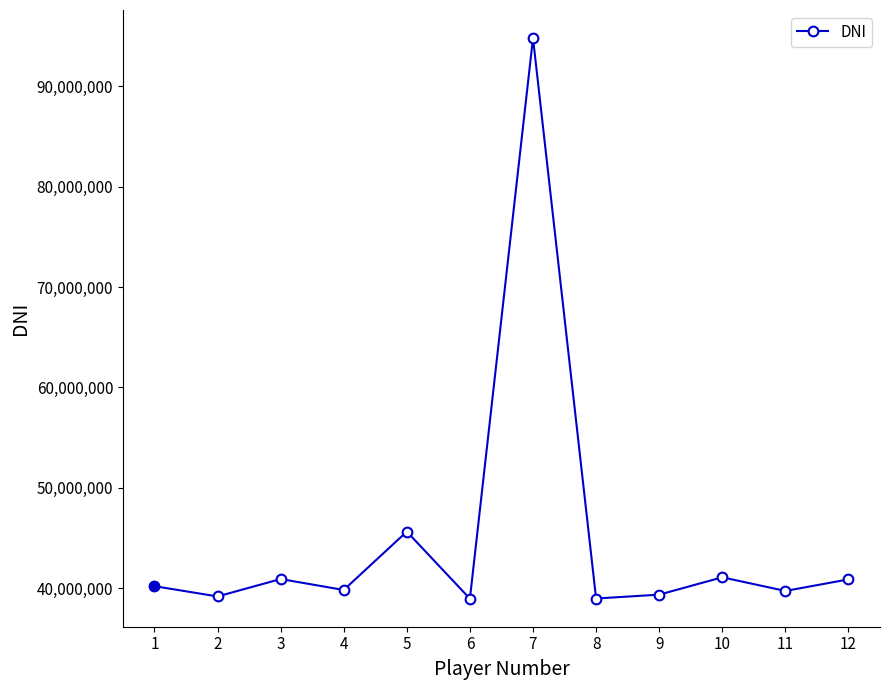

How many values are below 40184866?

6